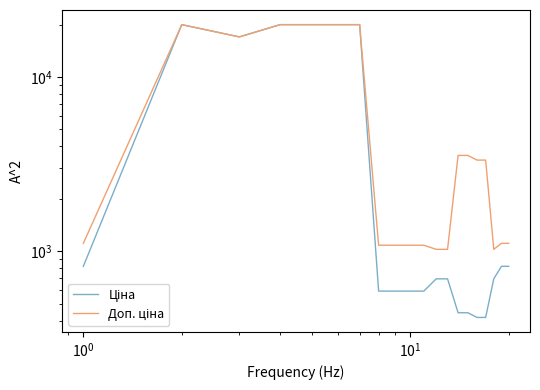

How many distinct data groups are displayed?

2